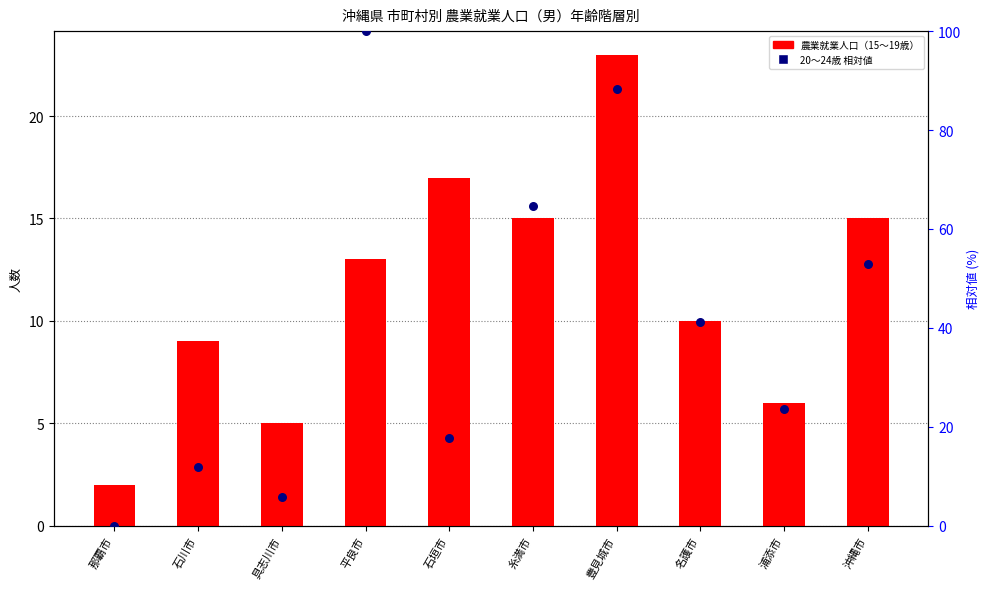

Which series has the largest Y range (max minus min)?

20～24歳 (相対値)